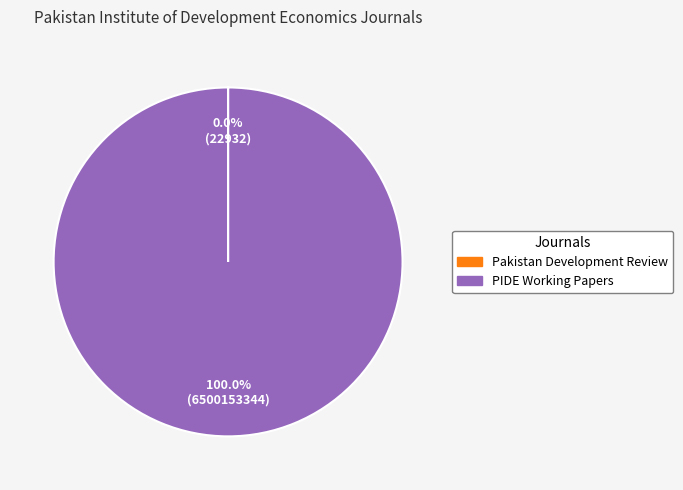

To the nearest percent, what is the average slice percentage?

50%